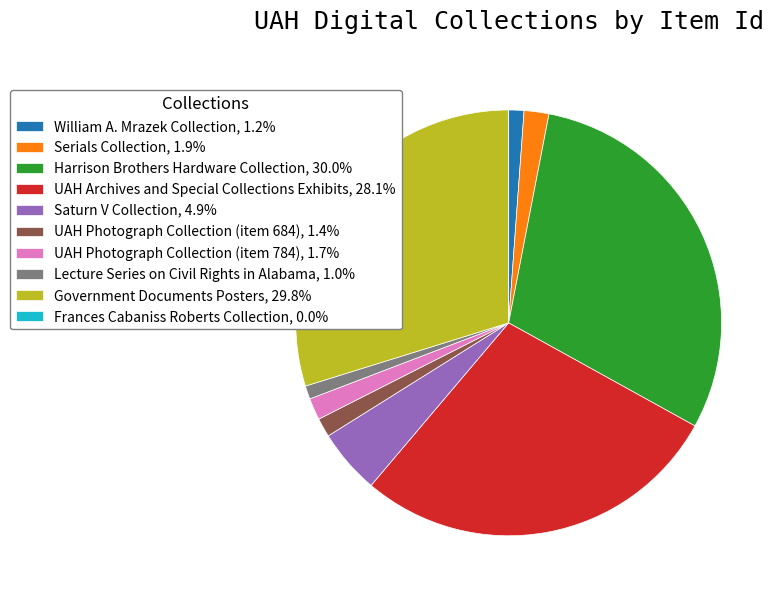

Is the sum of Harrison Brothers Hardware Collection, 30.0% and UAH Photograph Collection (item 684), 1.4% greater than half?

No